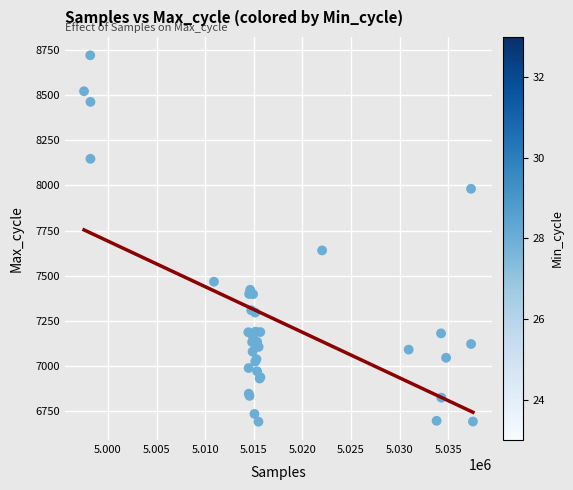

What Y value in the scatter plot is closest to 7706?

7640